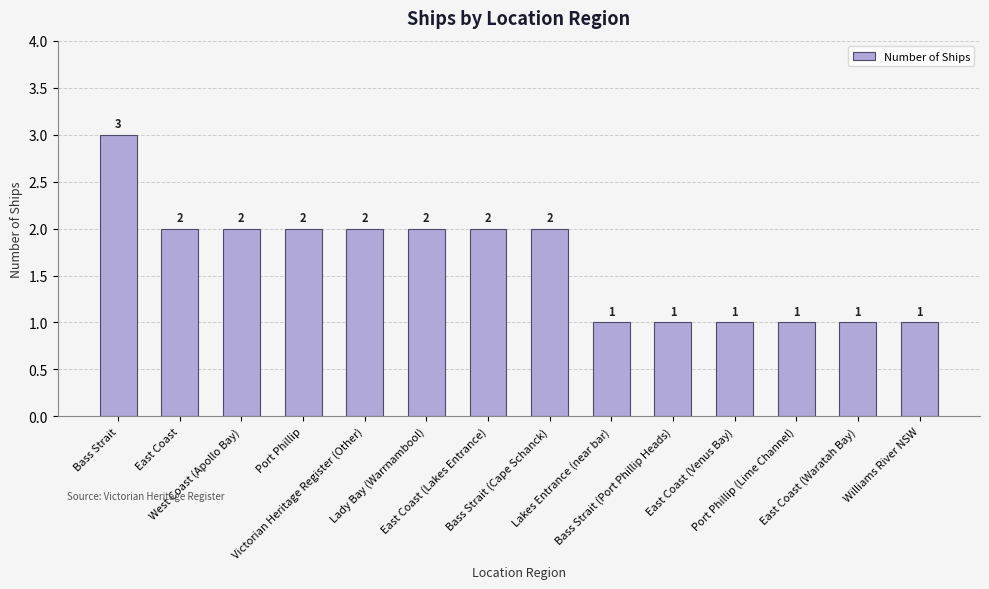

How many data points does each series have?

14